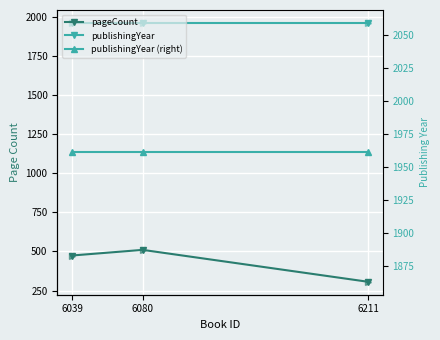

What are all the series names shown in the legend?

pageCount, publishingYear, publishingYear (right)